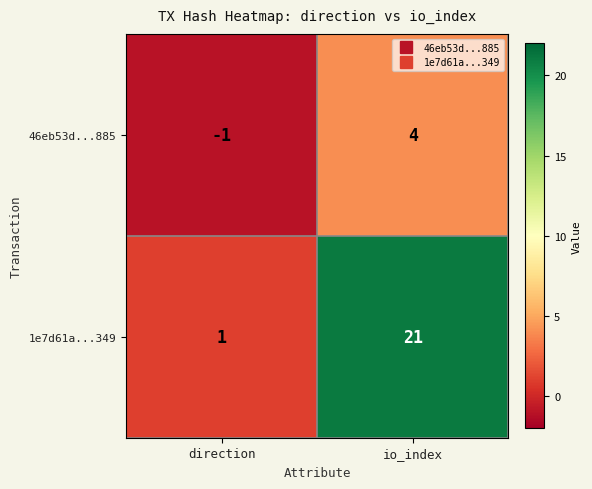

True or false: 46eb53d...885 has a value of -1 at direction.

True